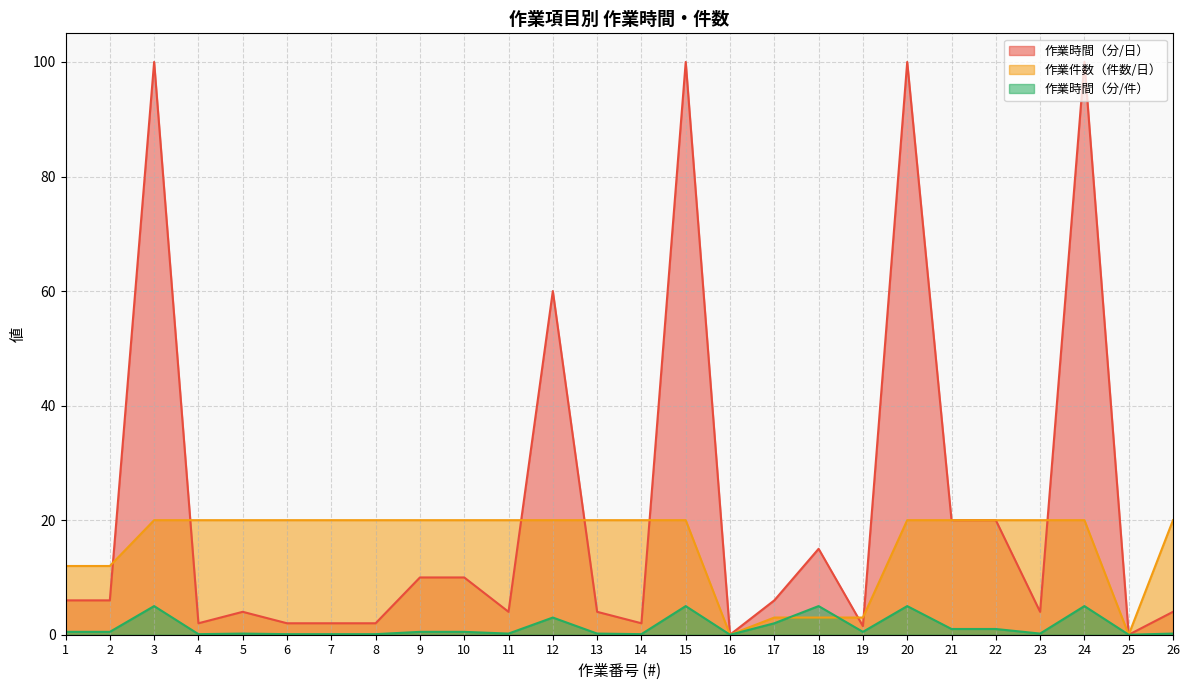

True or false: 作業時間（分/日） and 作業時間（分/件） cross at least once.

False